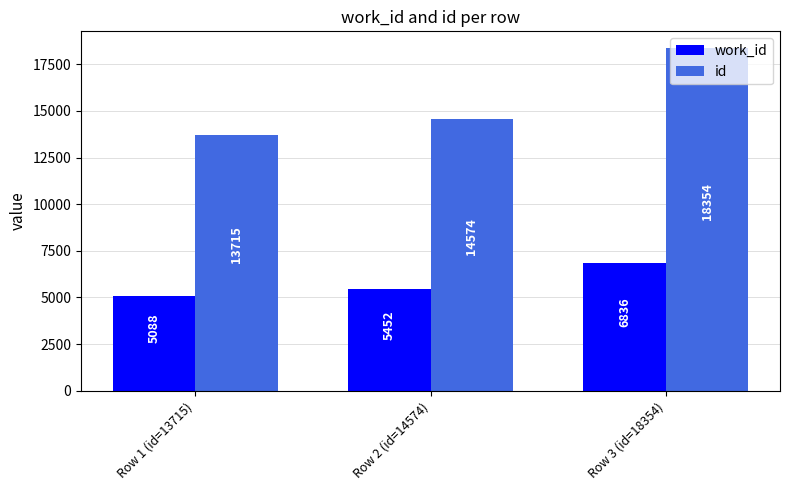

Reading left to right, what are all the values shown in this chart?

work_id: 5088	5452	6836
id: 13715	14574	18354